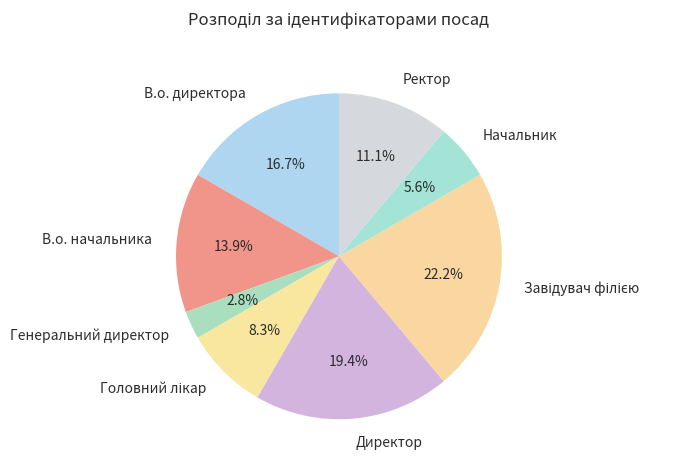

Between В.о. начальника and Директор, which is larger?

Директор